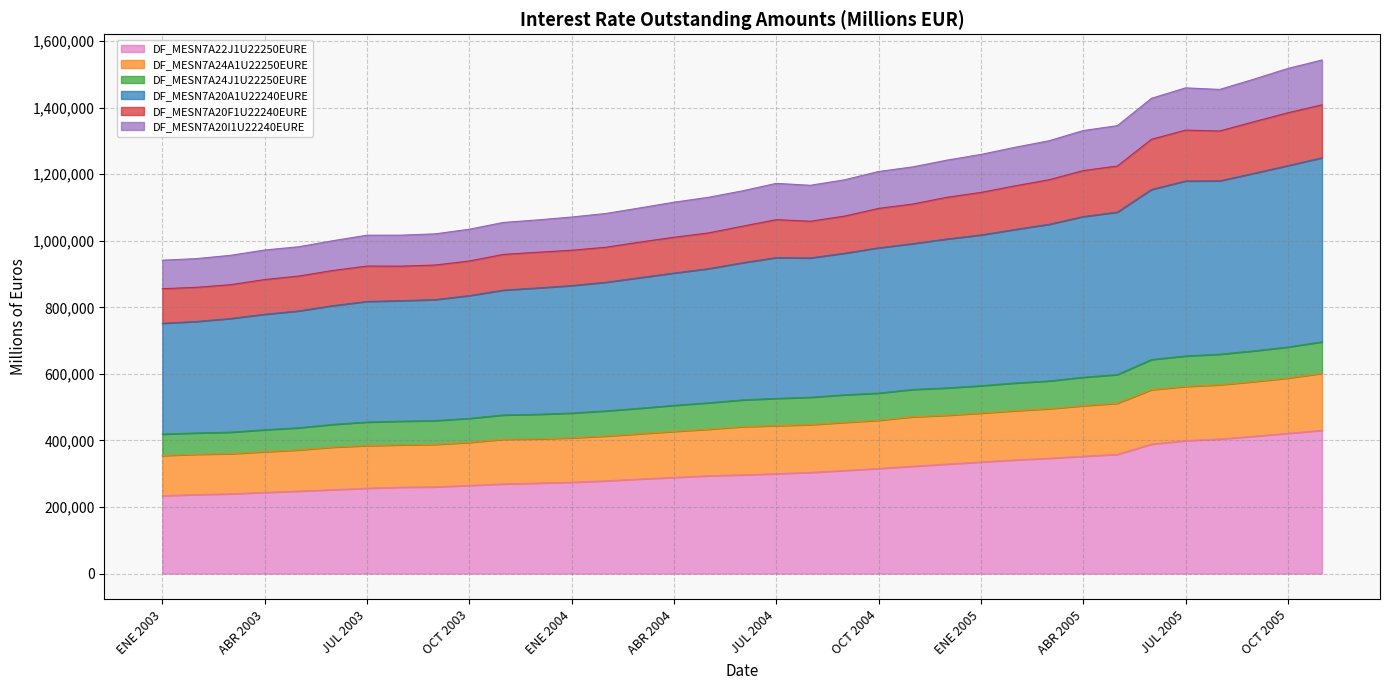

At which label is DF_MESN7A22J1U22250EURE closest to 332265?

ENE 2005